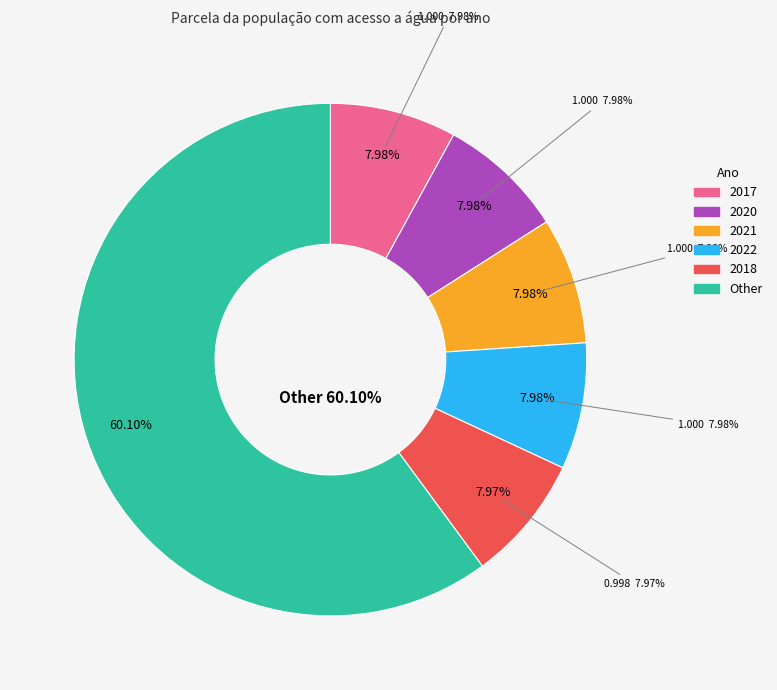

The 2021 slice represents 21% of the pie. True or false?

False